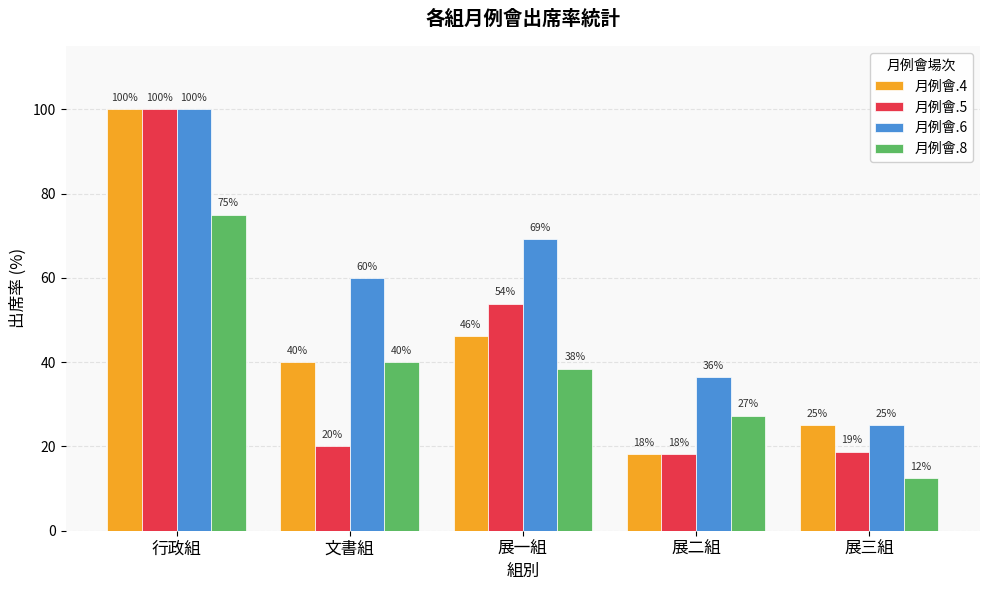

List the labels in order of 月例會.4 value, smallest first.

展二組, 展三組, 文書組, 展一組, 行政組